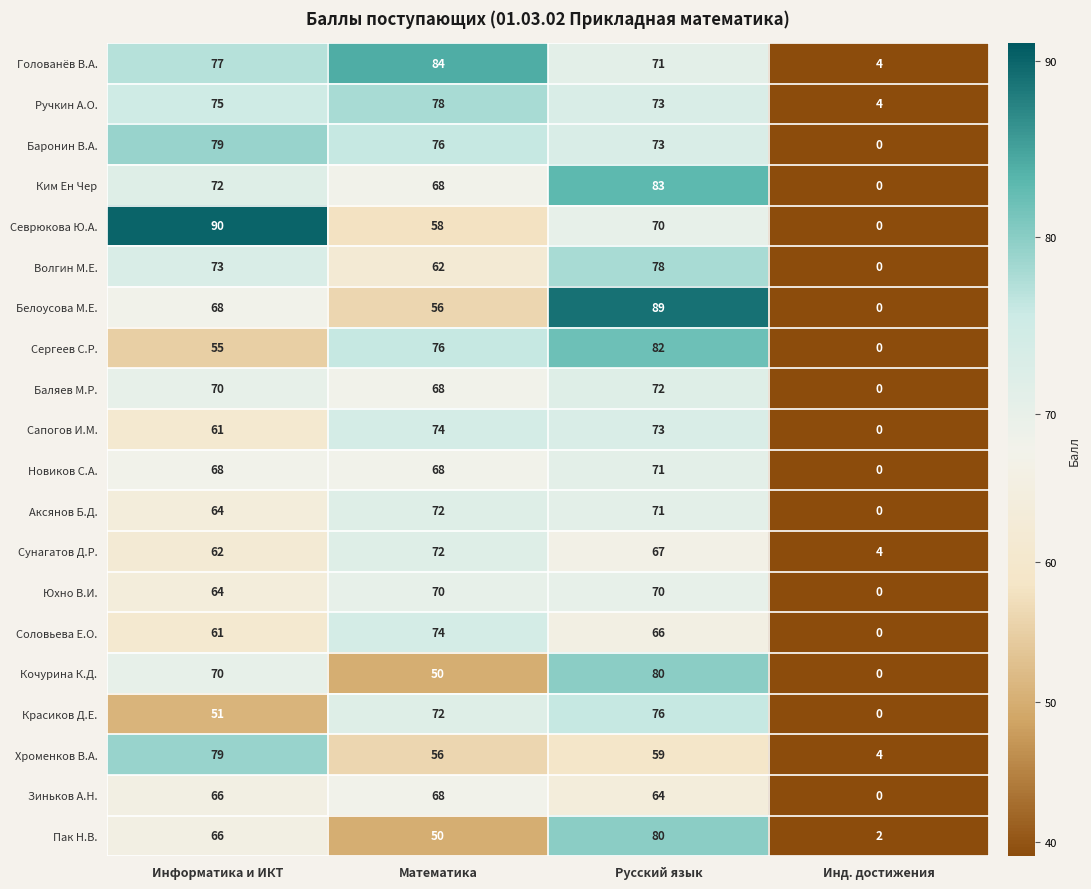

What is the sum of the Ручкин А.О. values at Инд. достижения and Информатика и ИКТ?

79